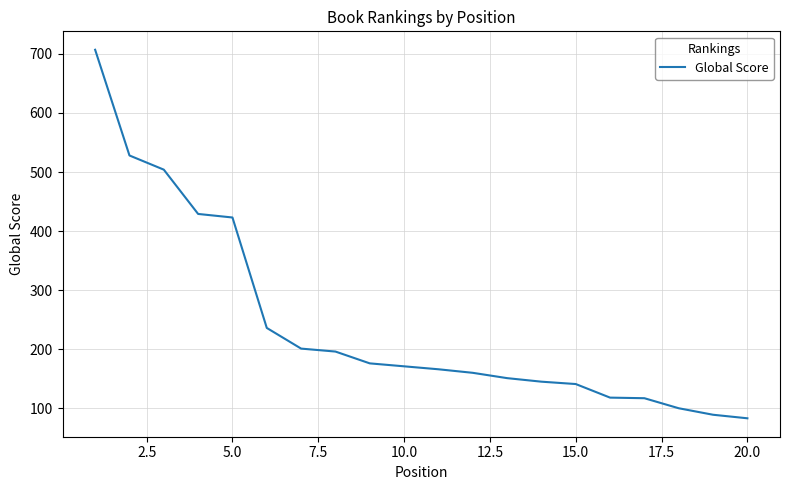

What is the maximum value shown in the chart?

707